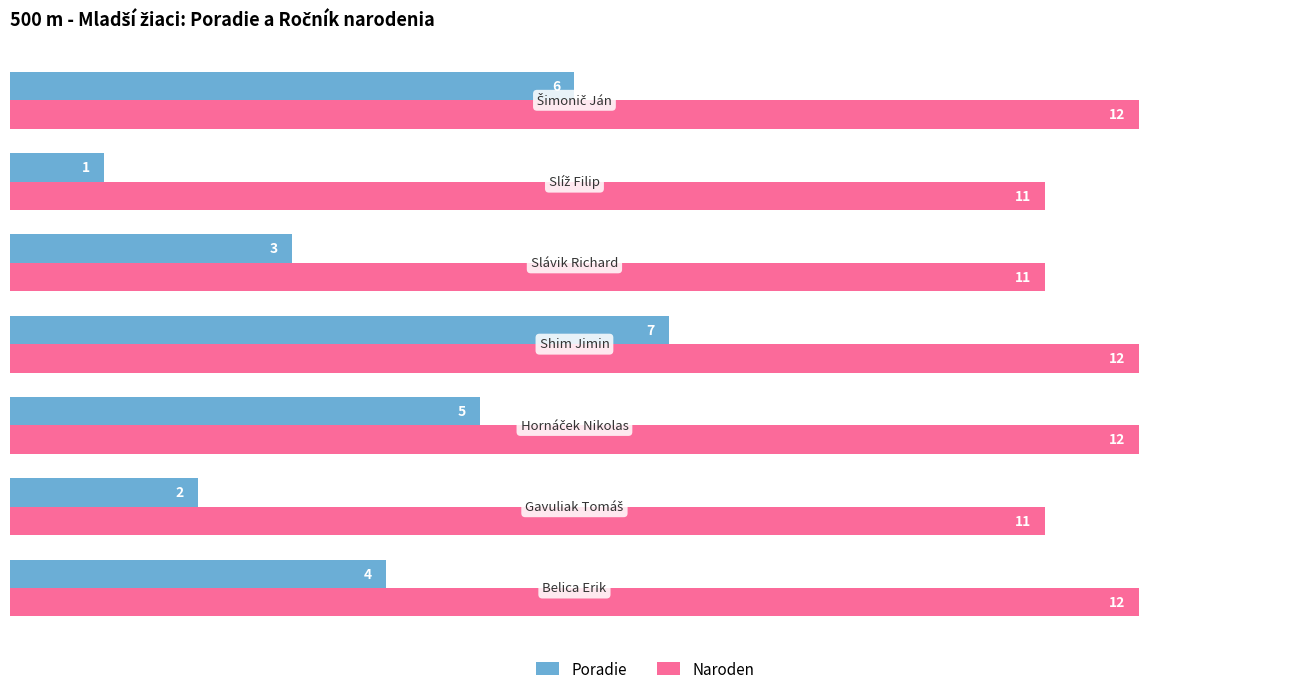

Count the Poradie values in the range 2 to 6.

5